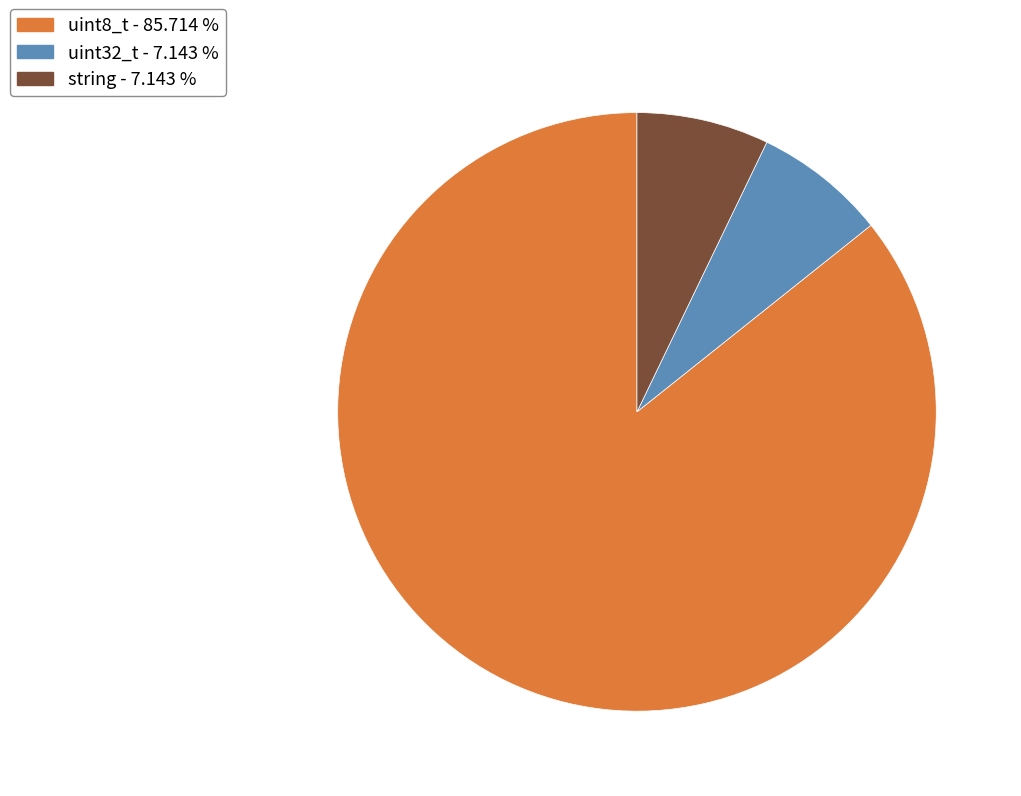

Is the sum of string - 7.143 % and uint8_t - 85.714 % greater than half?

Yes